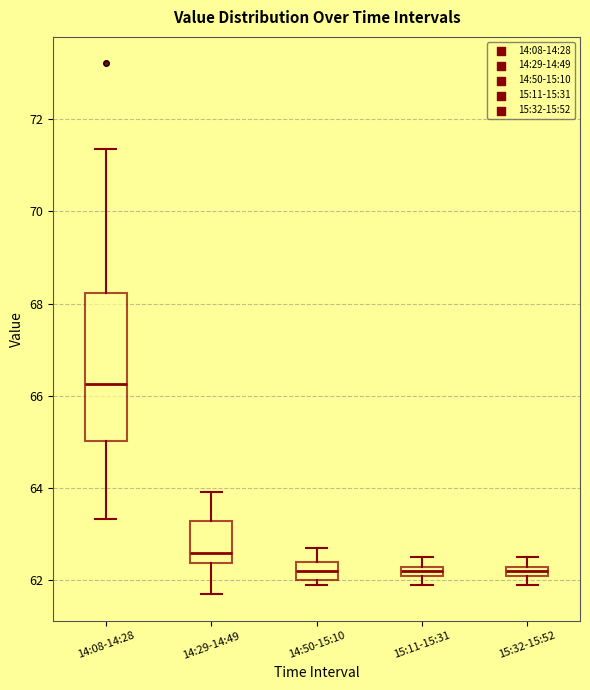

Where does the lower whisker of the box for 14:29-14:49 end on the y-axis? The values are not printed on the chart, so give them approximately, as read against the axis.

61.6